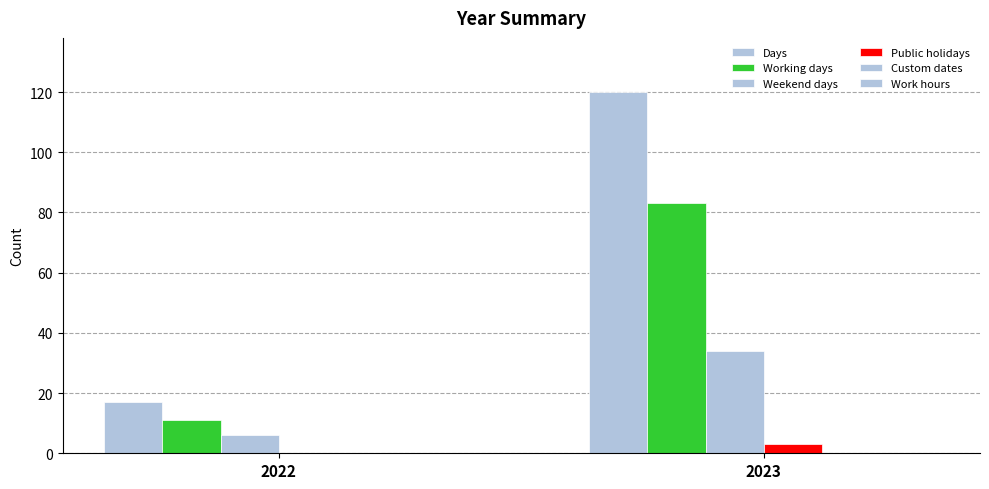

How many Public holidays values are between 0 and 3?

2